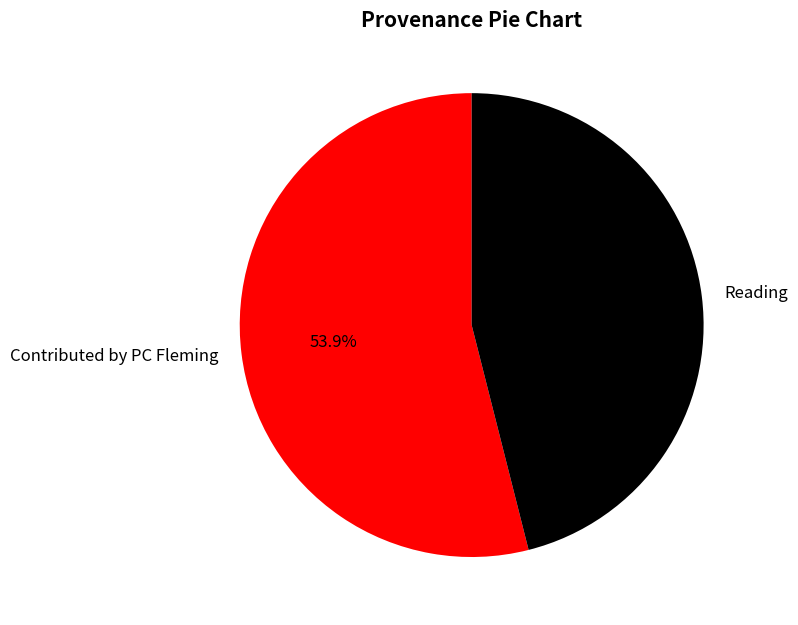

To the nearest percent, what is the average slice percentage?

50%